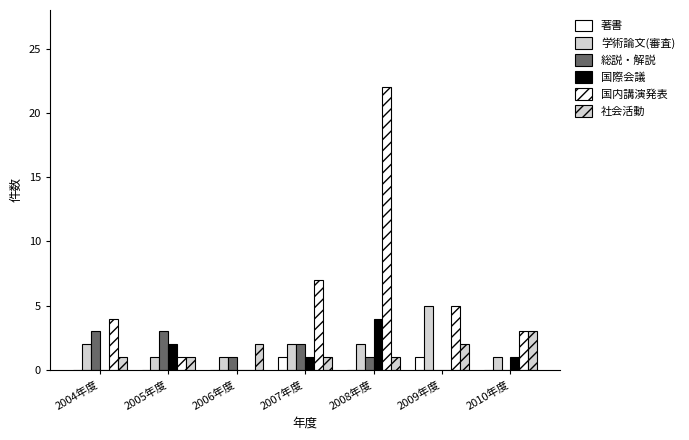

What is the sum of the 著書 values at 2008年度 and 2009年度?

1